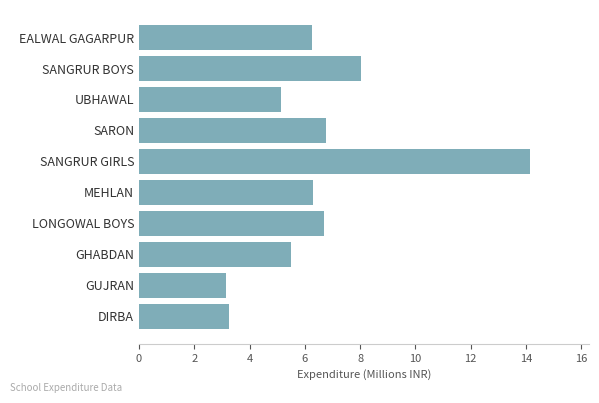

The chart shows a value of 13.2 at SANGRUR BOYS. True or false?

False